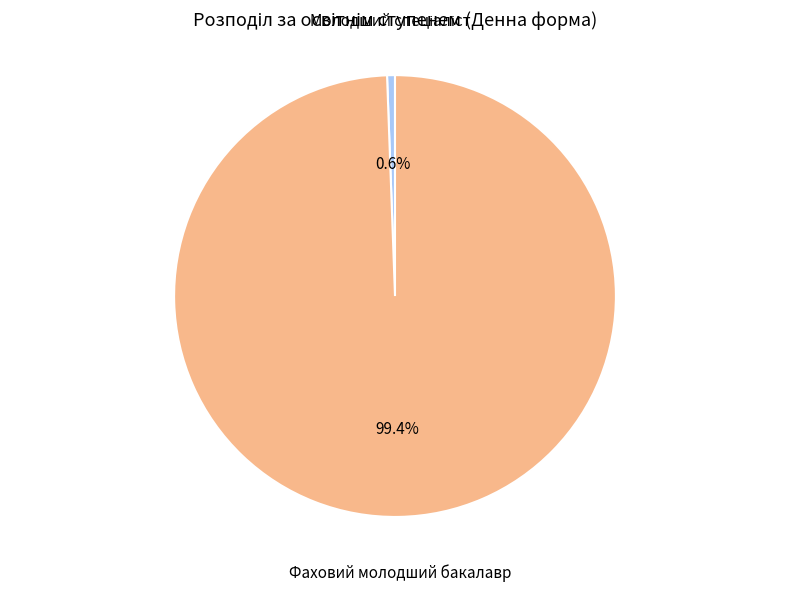

Does any single category account for the majority?

Yes